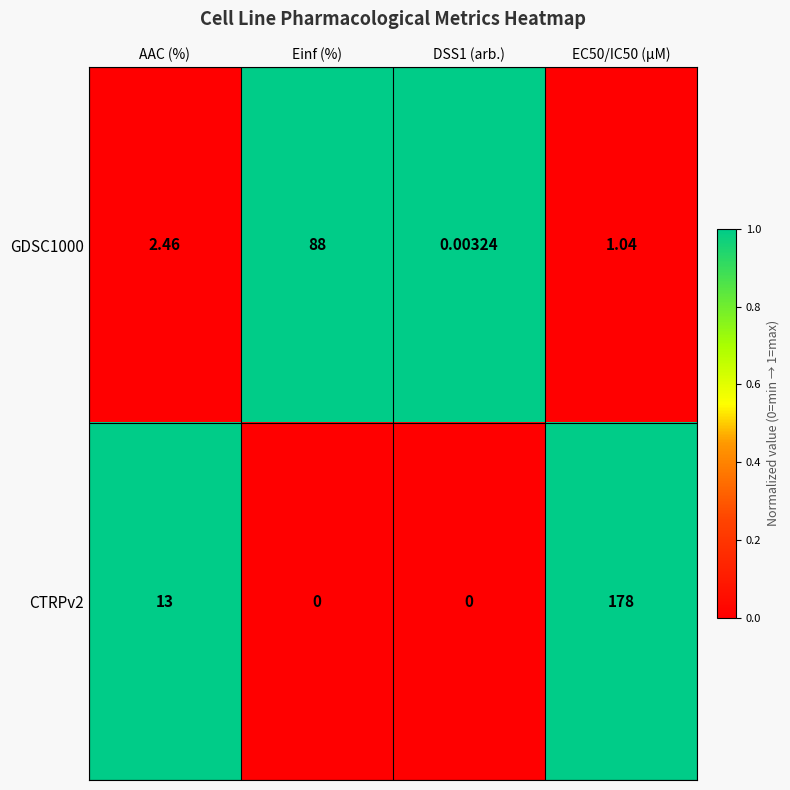

Which series has the largest range (max minus min)?

CTRPv2